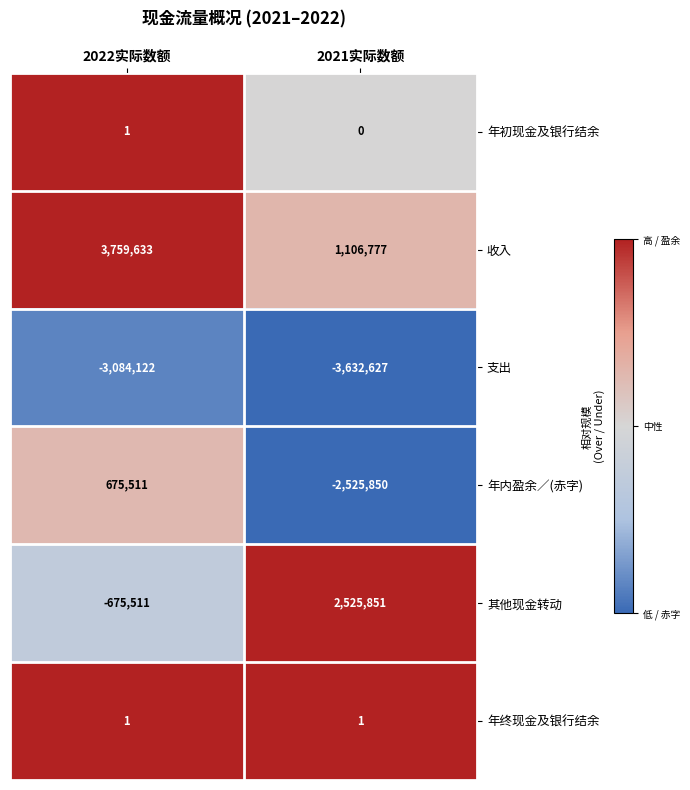

At 2021实际数额, list the series in order from smallest to largest.

支出, 年内盈余／(赤字), 年初现金及银行结余, 年终现金及银行结余, 收入, 其他现金转动